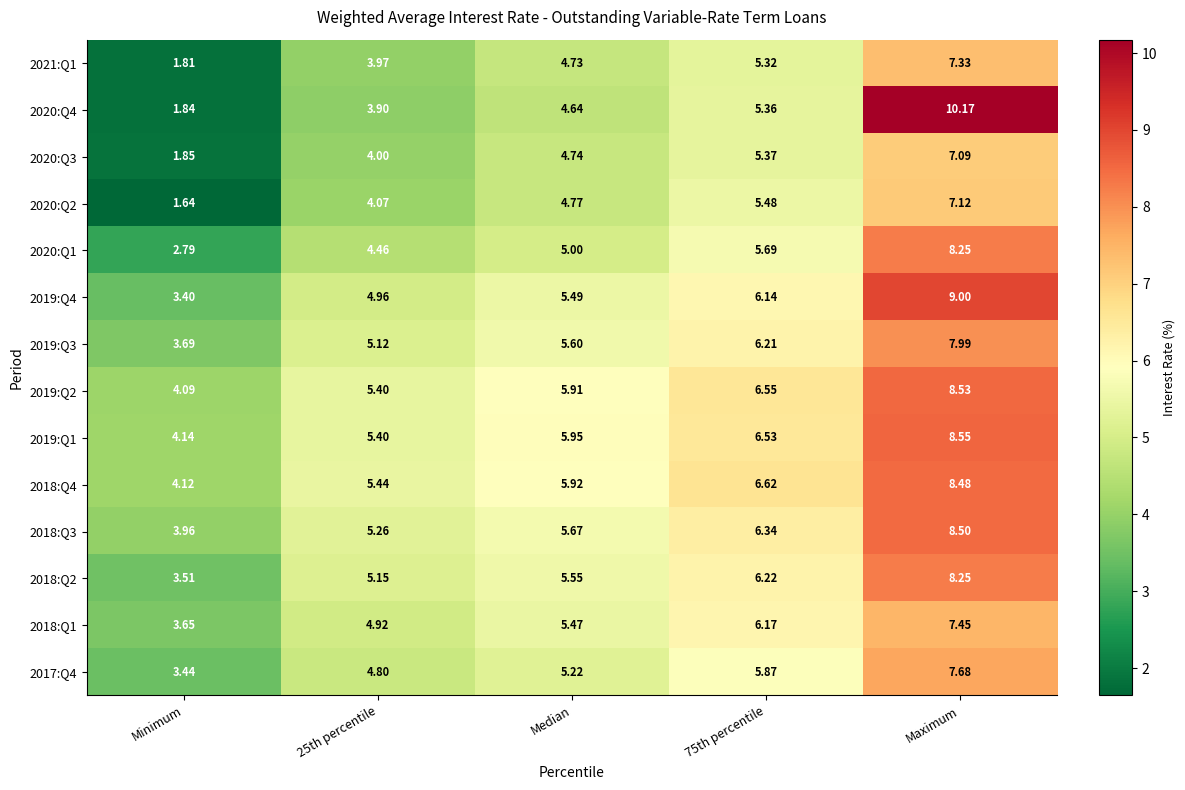

Which series changed the most between 25th percentile and Maximum?

2020:Q4